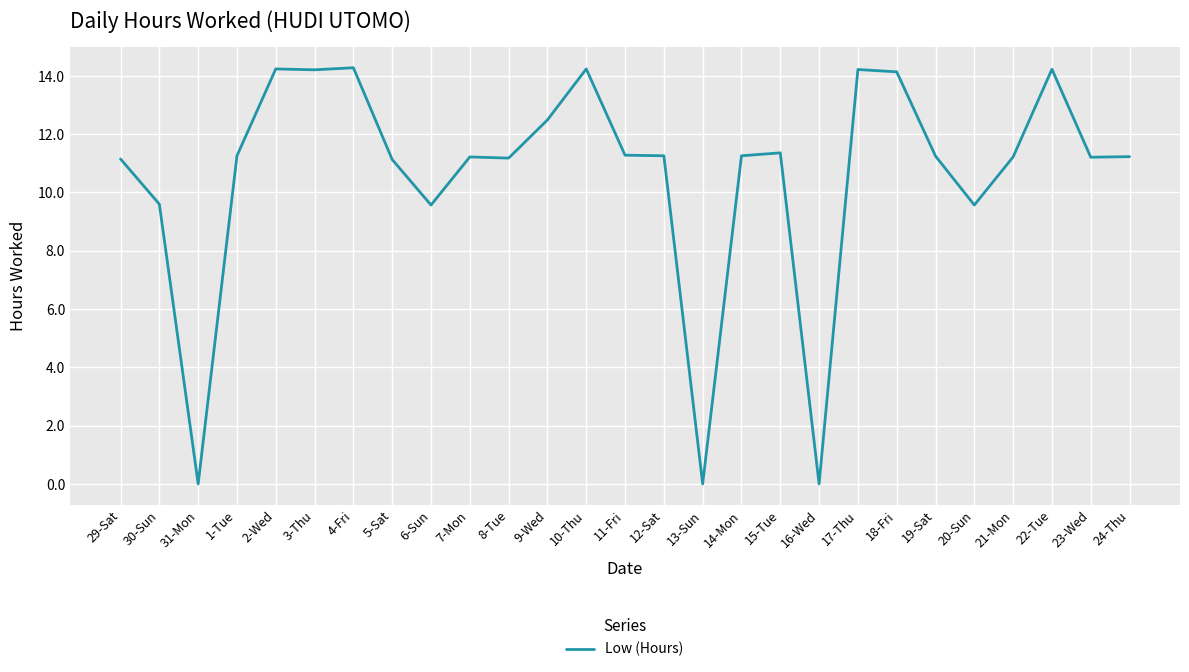

Is it true that the value at 13-Sun is -7.7?

False